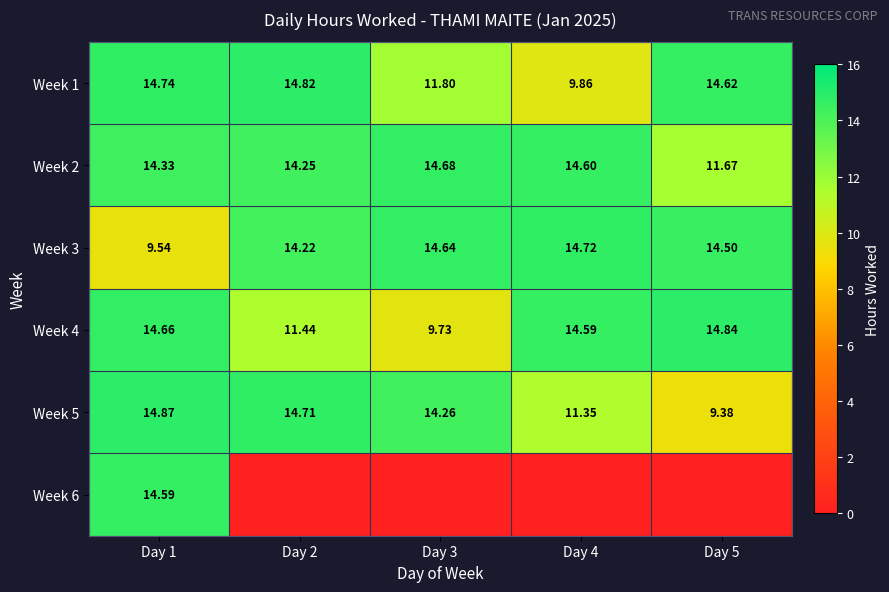

Is the value of Week 3 at Day 5 greater than the value of Week 4 at Day 2?

Yes